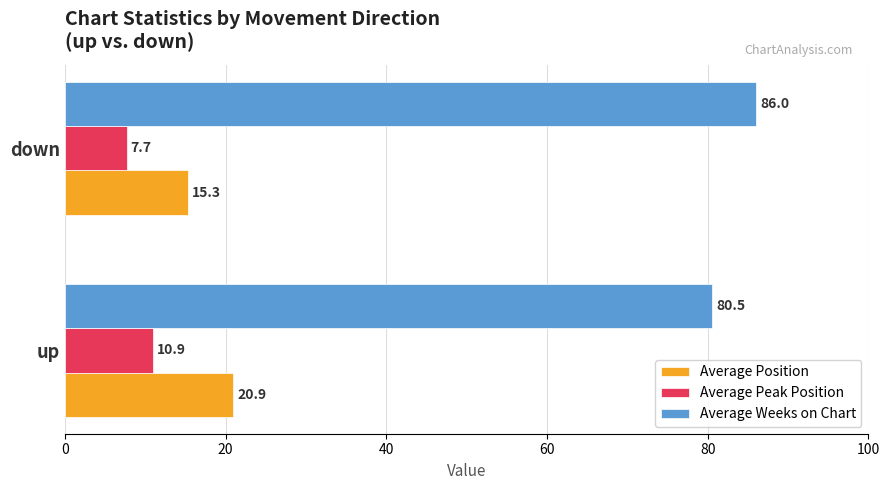

What is the maximum value for Average Weeks on Chart?

86.0